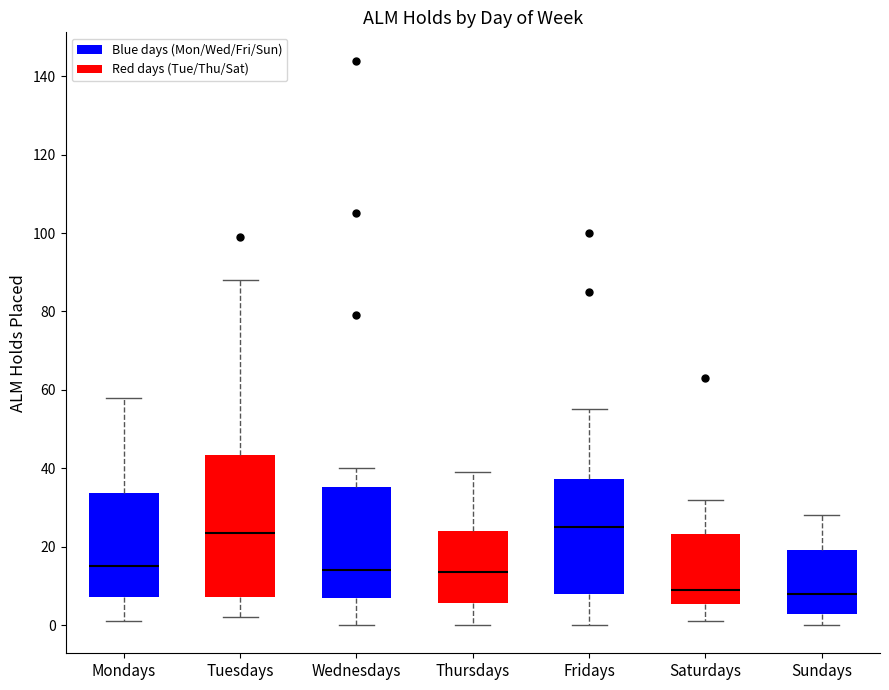

Reading left to right, read every box against the y-axis: the position of its median line, the range the box covers, and the ends of its whiskers. The values are not printed on the chart, so give them approximately, as read against the axis.

Mondays: median 16, box 8 to 34, whiskers 2 to 58
Tuesdays: median 24, box 8 to 44, whiskers 2 to 88
Wednesdays: median 14, box 8 to 36, whiskers 0 to 40
Thursdays: median 14, box 6 to 24, whiskers 0 to 40
Fridays: median 26, box 8 to 38, whiskers 0 to 56
Saturdays: median 10, box 6 to 24, whiskers 2 to 32
Sundays: median 8, box 2 to 20, whiskers 0 to 28